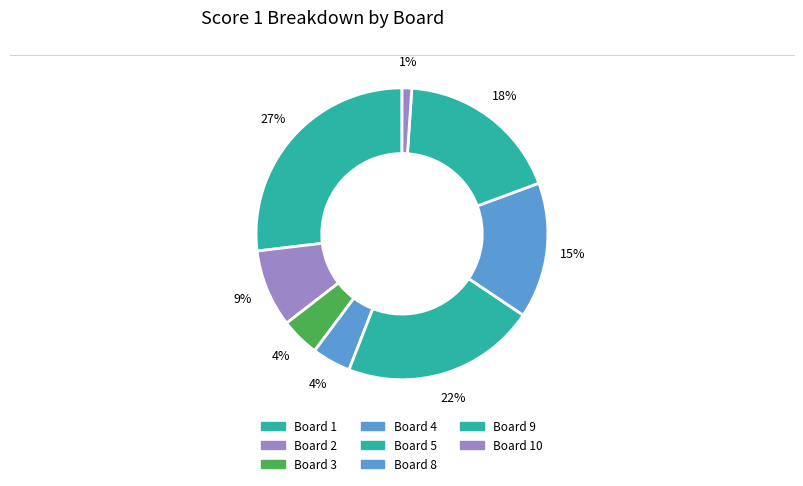

How many segments does this pie chart have?

8